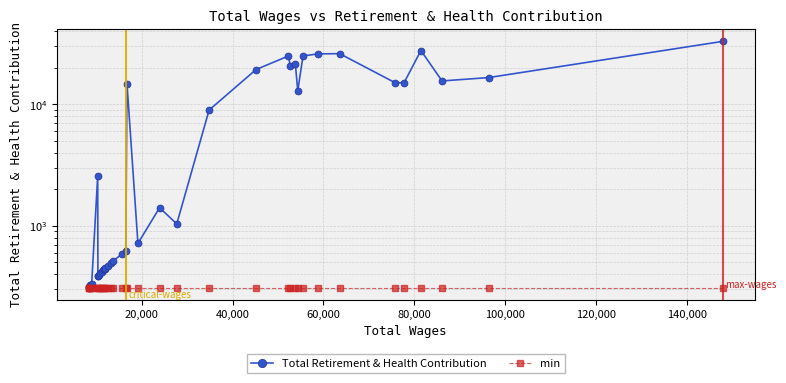

Is this an area chart (filled region under the line)?

No